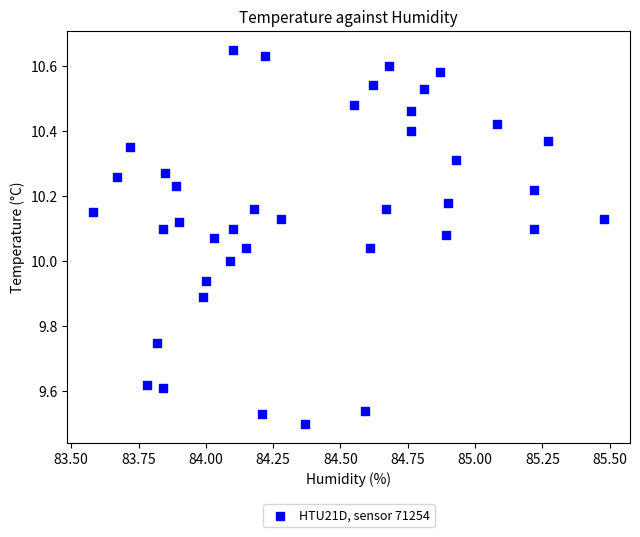

What is the range of X values (max minus min)?

1.9